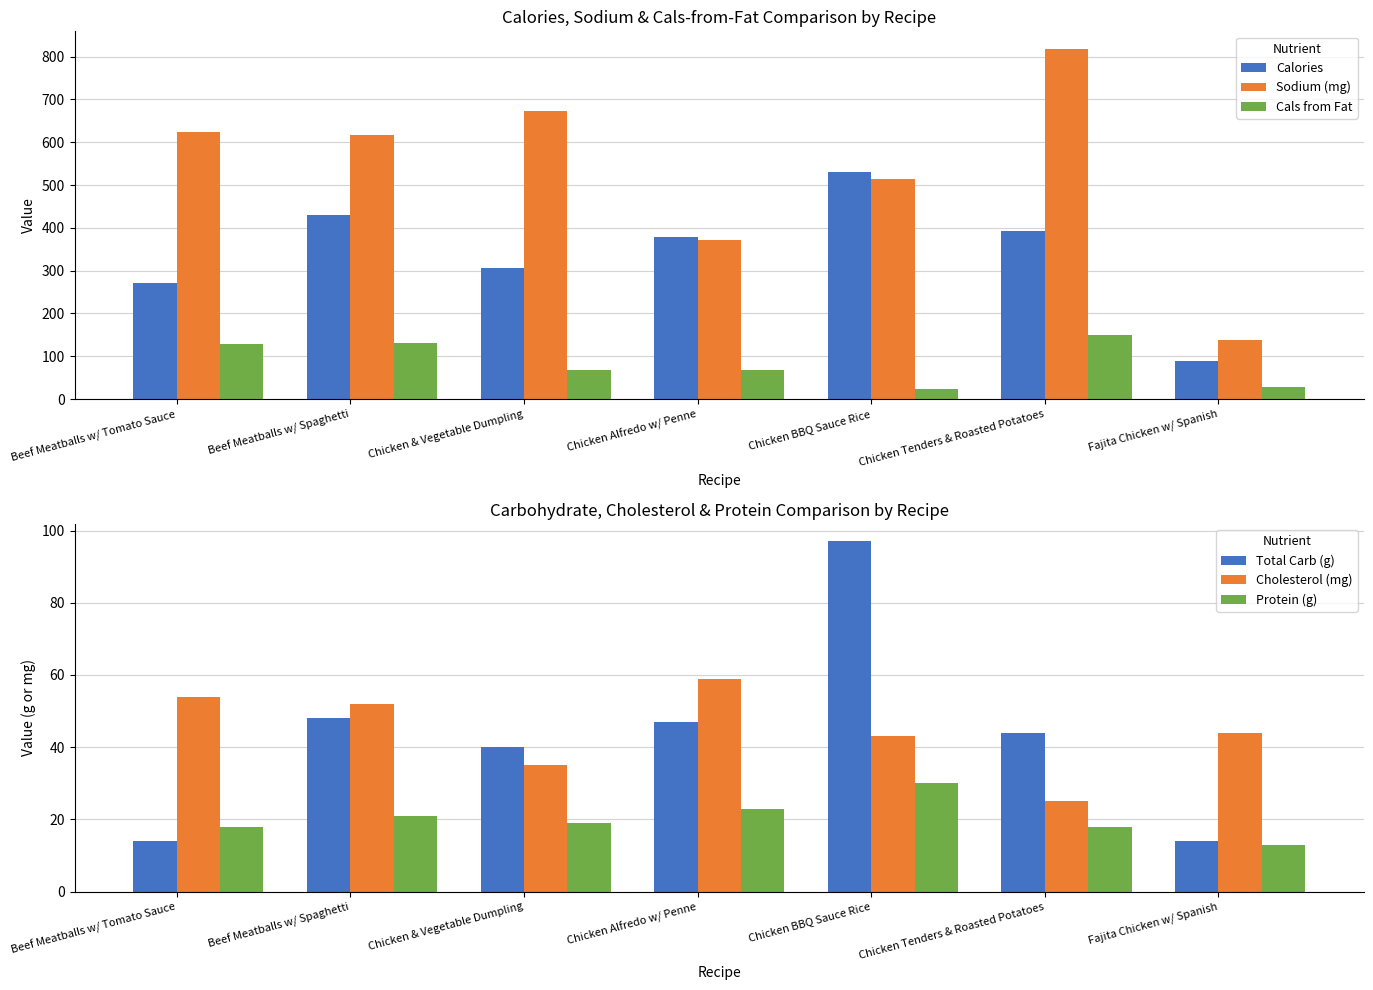

What is the smallest value displayed?

13